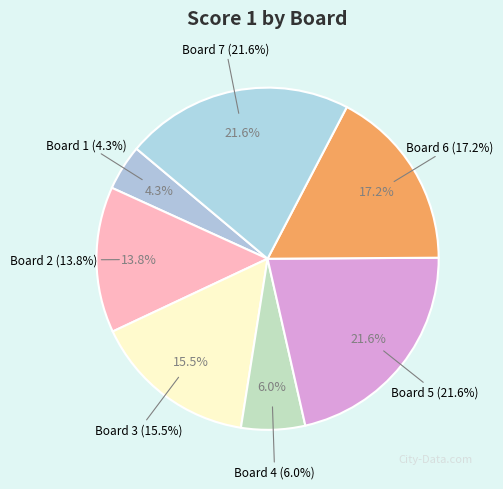

How many slices are in this pie chart?

7